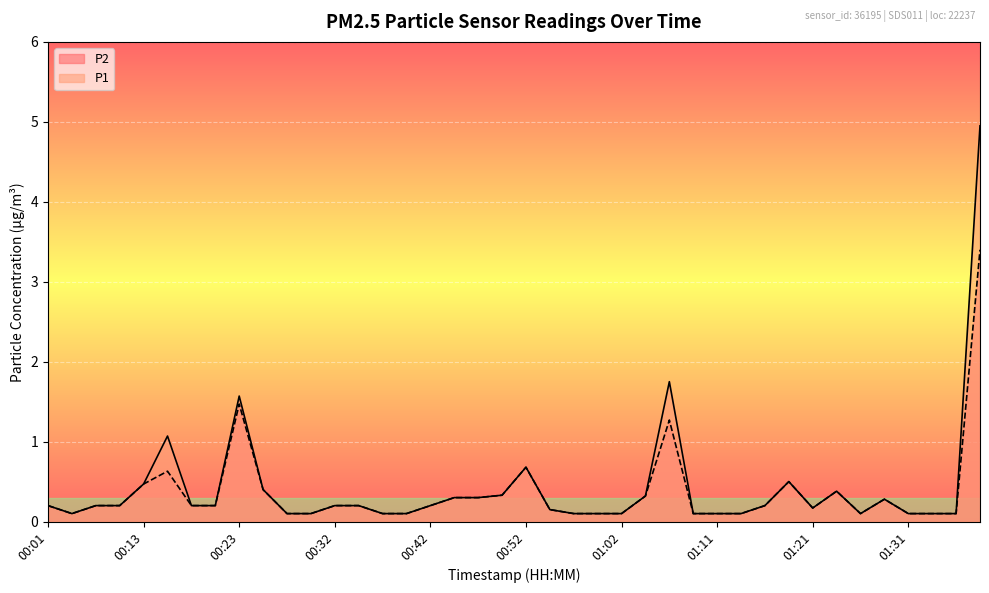

True or false: P1 has more than 0 points higher than both neighbors.

True